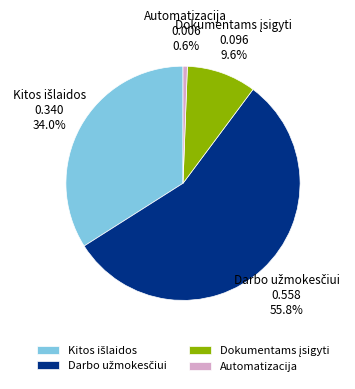

Which slice is the smallest?

Automatizacija